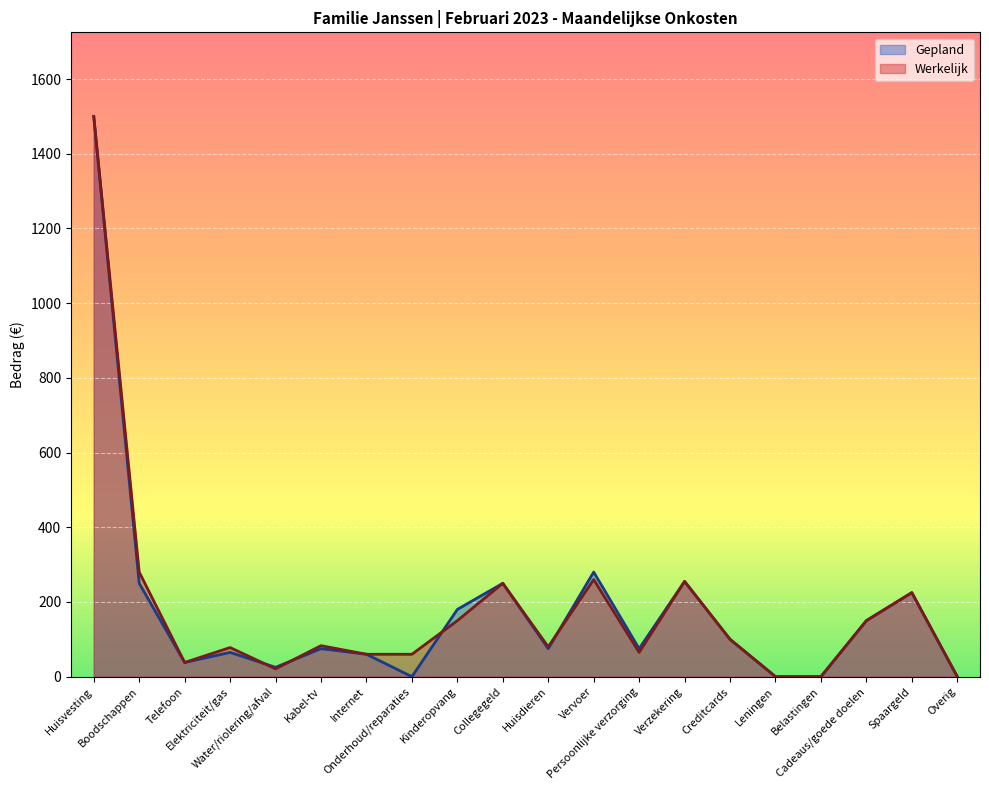

Which series ends up on top after the final intersection of Gepland and Werkelijk?

Gepland